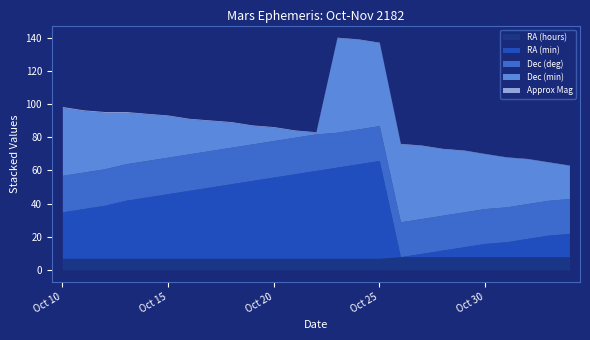

True or false: Approx Mag and Dec (deg) cross at least once.

False